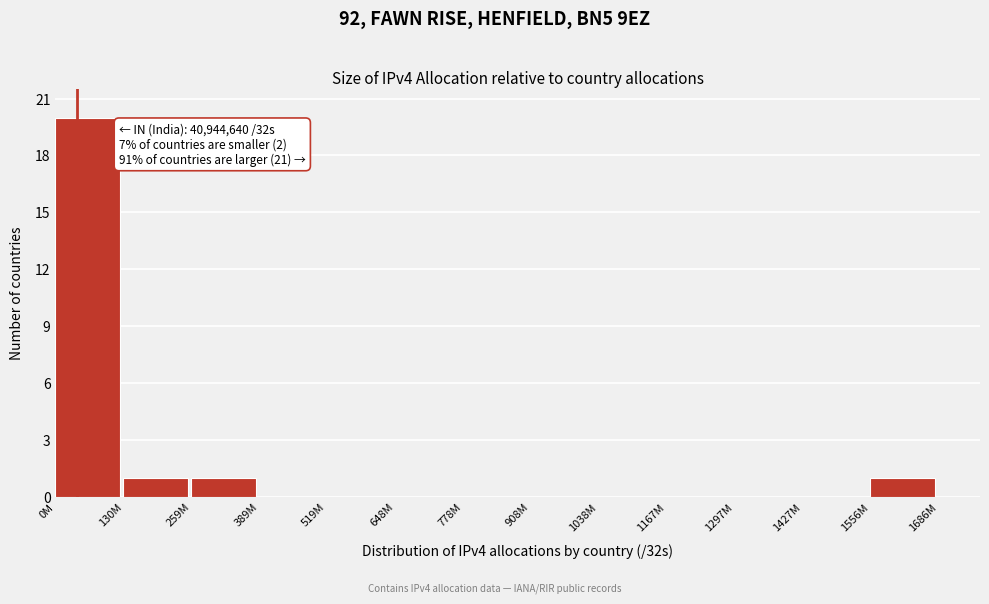

Reading right to left, transcribe all the data shown in this chart.

1556M=1	1427M=0	1297M=0	1167M=0	1038M=0	908M=0	778M=0	648M=0	519M=0	389M=0	259M=1	130M=1	0M=20